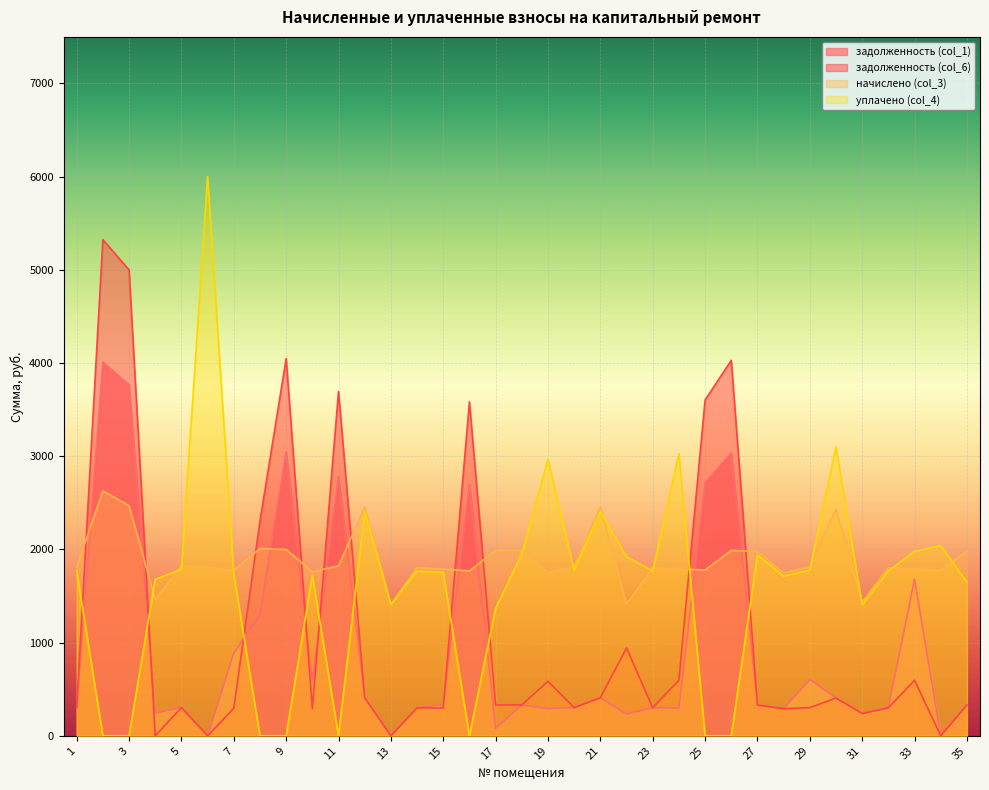

List the series in order of their peak value, highest first.

уплачено (col_4), задолженность (col_6), задолженность (col_1), начислено (col_3)